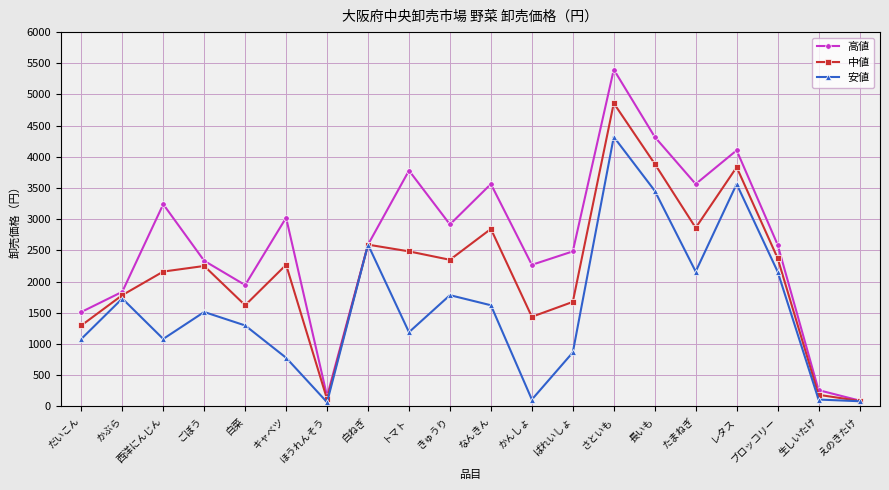

Read the 安値 value at ほうれんそう.

65